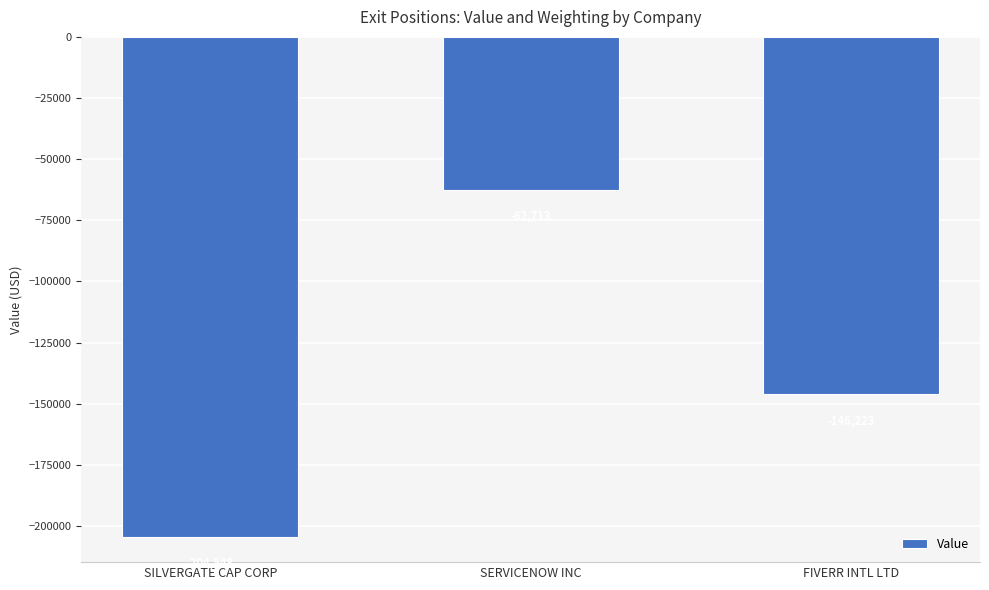

Where is the data nearest to the value -133630?

FIVERR INTL LTD